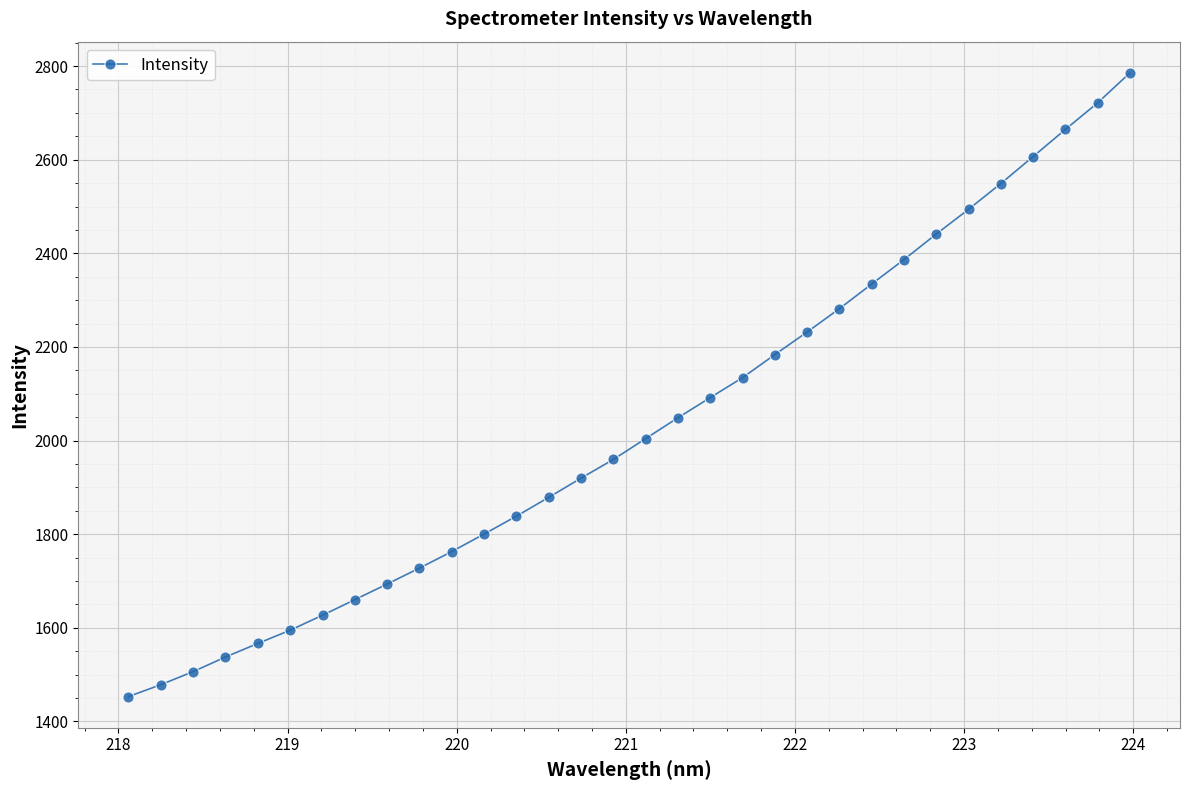

What is the value of the 11th point from the left?

1762.8